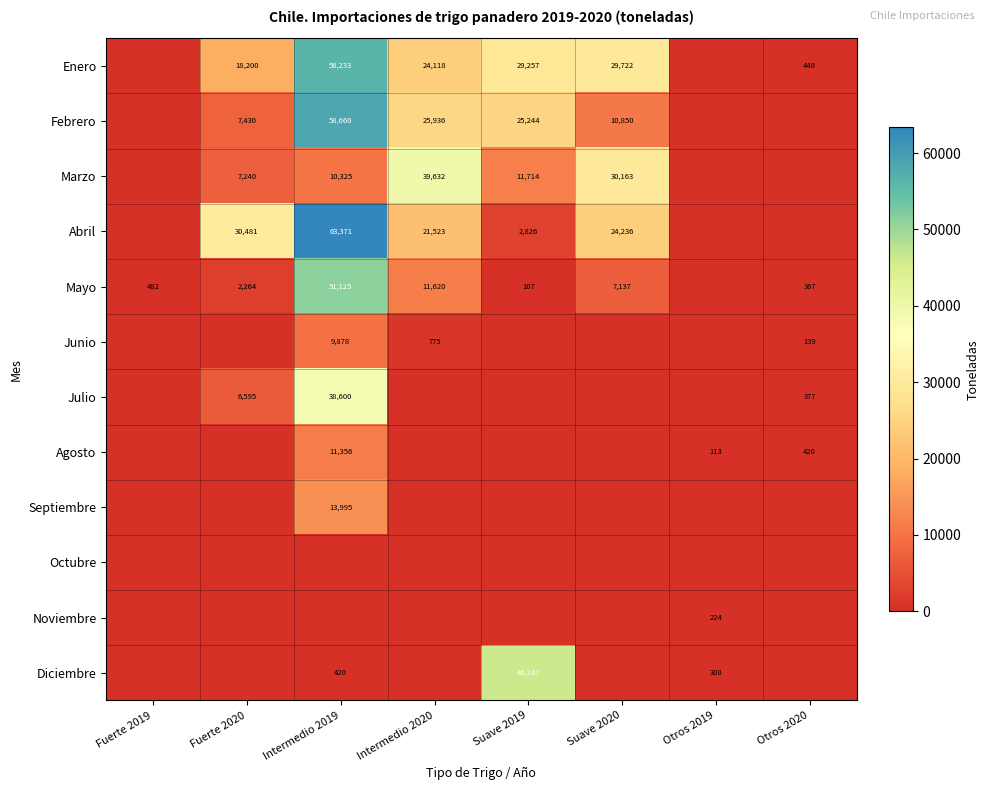

What is the sum of the Marzo values at Fuerte 2020 and Suave 2019?

18954